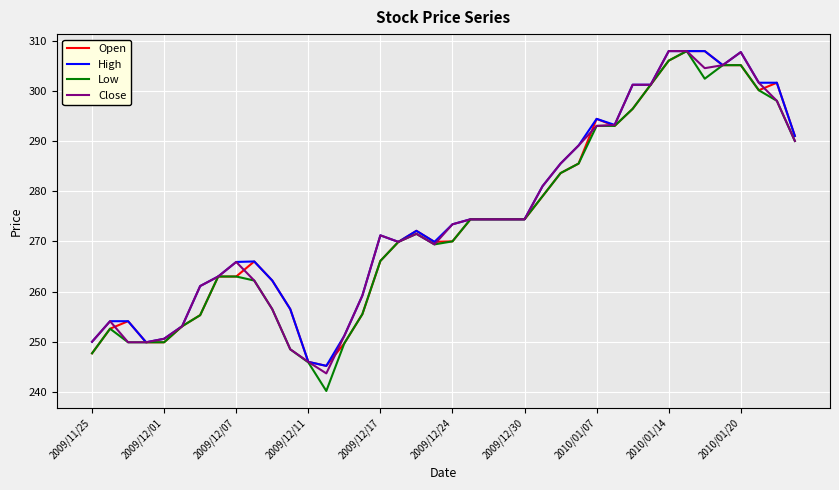

Which series has the widest spread of values?

Low